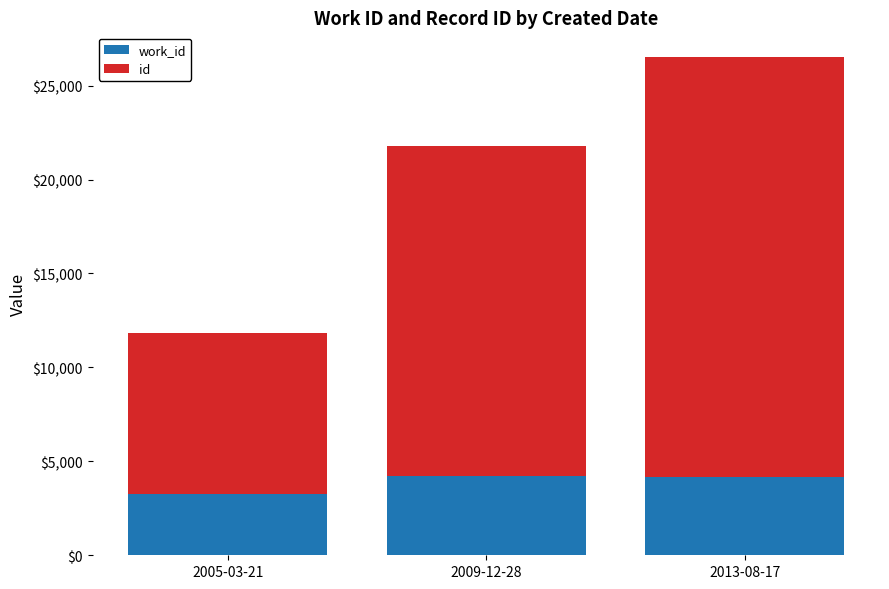

How many series are shown in this chart?

2